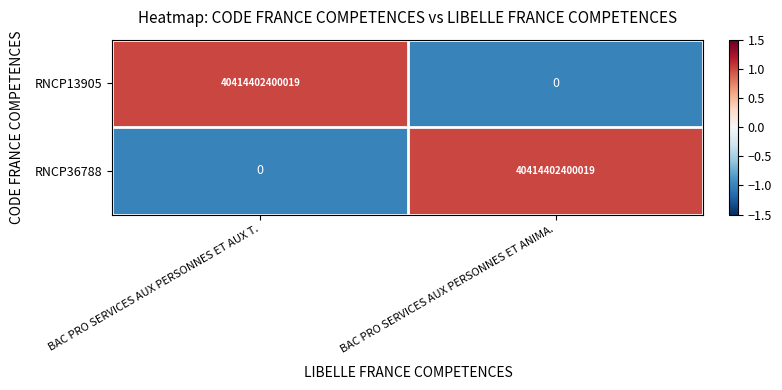

At BAC PRO SERVICES AUX PERSONNES ET AUX T., list the series in order from largest to smallest.

RNCP13905, RNCP36788